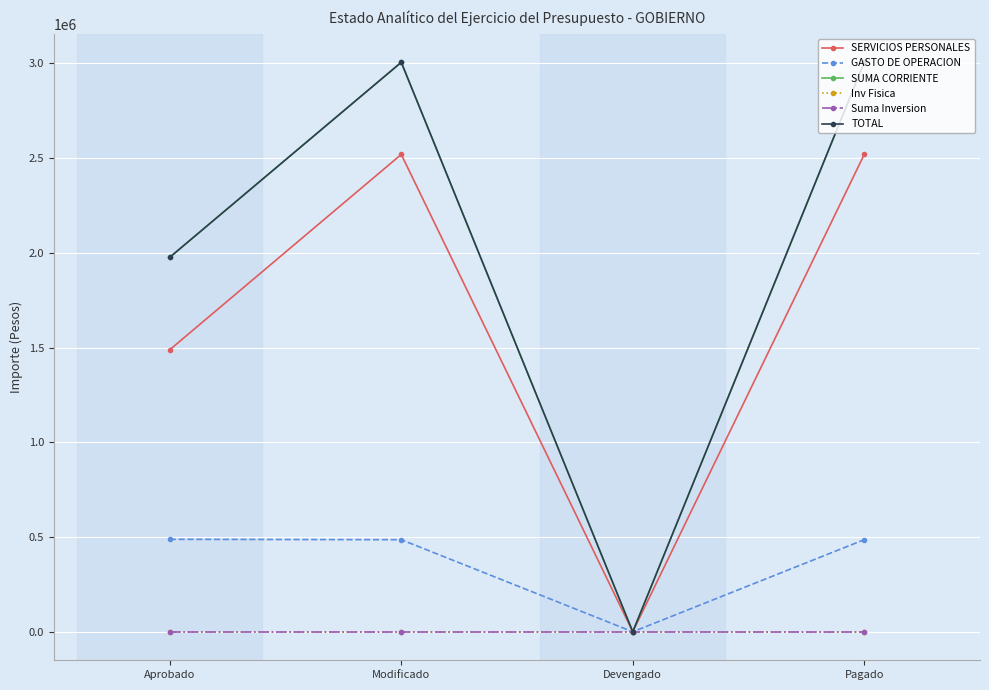

Does the chart have visible grid lines?

Yes